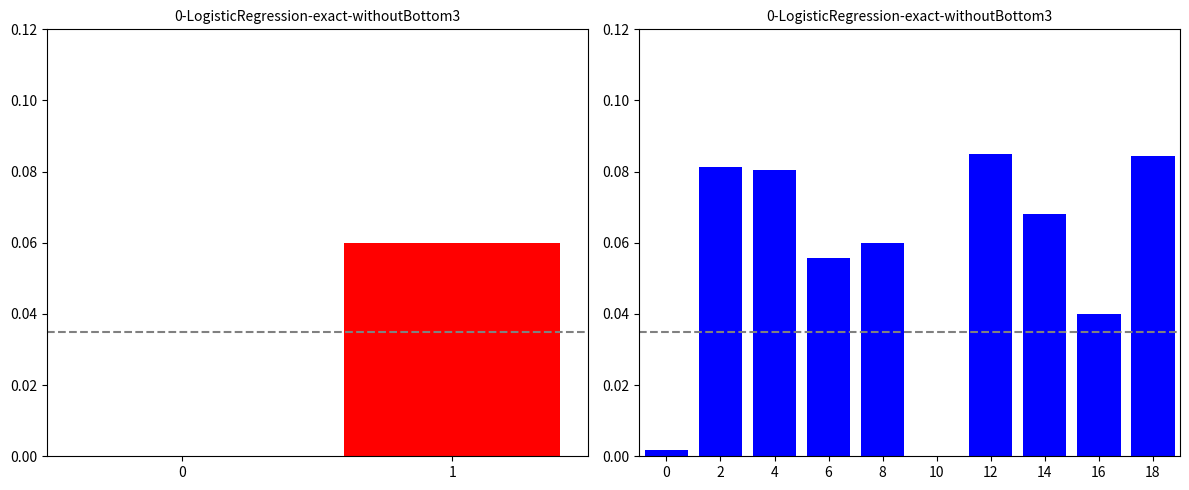

Reading right to left, what are all the values shown in this chart?

0.1	0.0	0.1	0.1	0.0	0.1	0.1	0.1	0.1	0.0